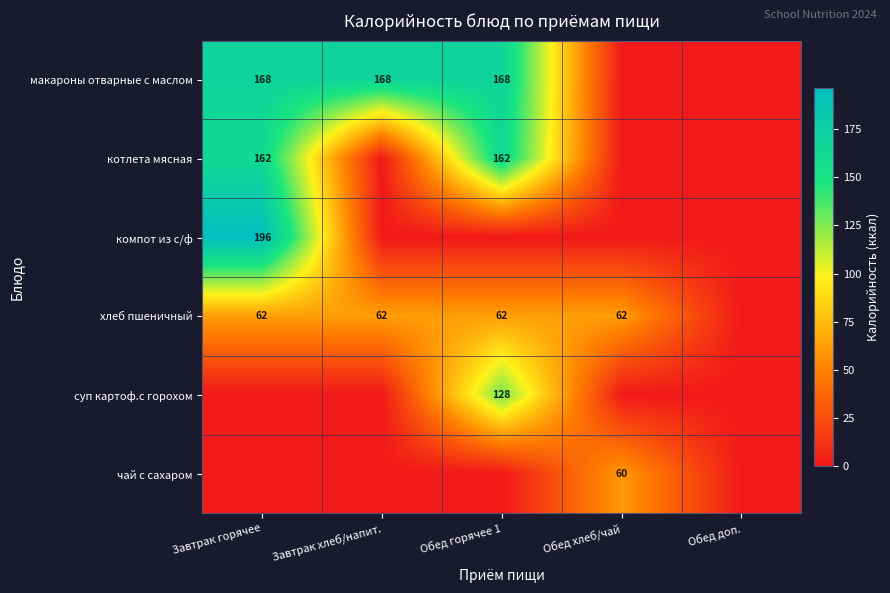

True or false: хлеб пшеничный has a value of 62 at Завтрак горячее.

True